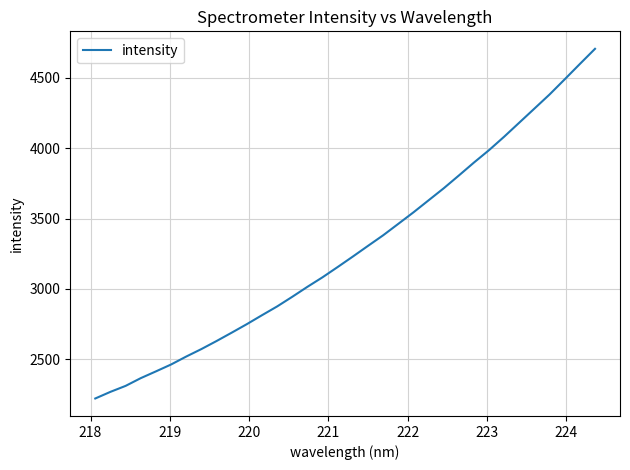

Reading right to left, list all the values displayed in this chart.

4706.1	4598.6	4489.8	4382.3	4282.1	4182.3	4082.4	3986.9	3898.4	3806.1	3715.3	3629.9	3544.4	3462.8	3381.4	3306.4	3230.5	3156.2	3083.3	3015.4	2944.6	2876.0	2813.7	2750.1	2689.6	2630.2	2573.1	2519.9	2463.5	2414.5	2366.5	2311.4	2269.1	2222.0